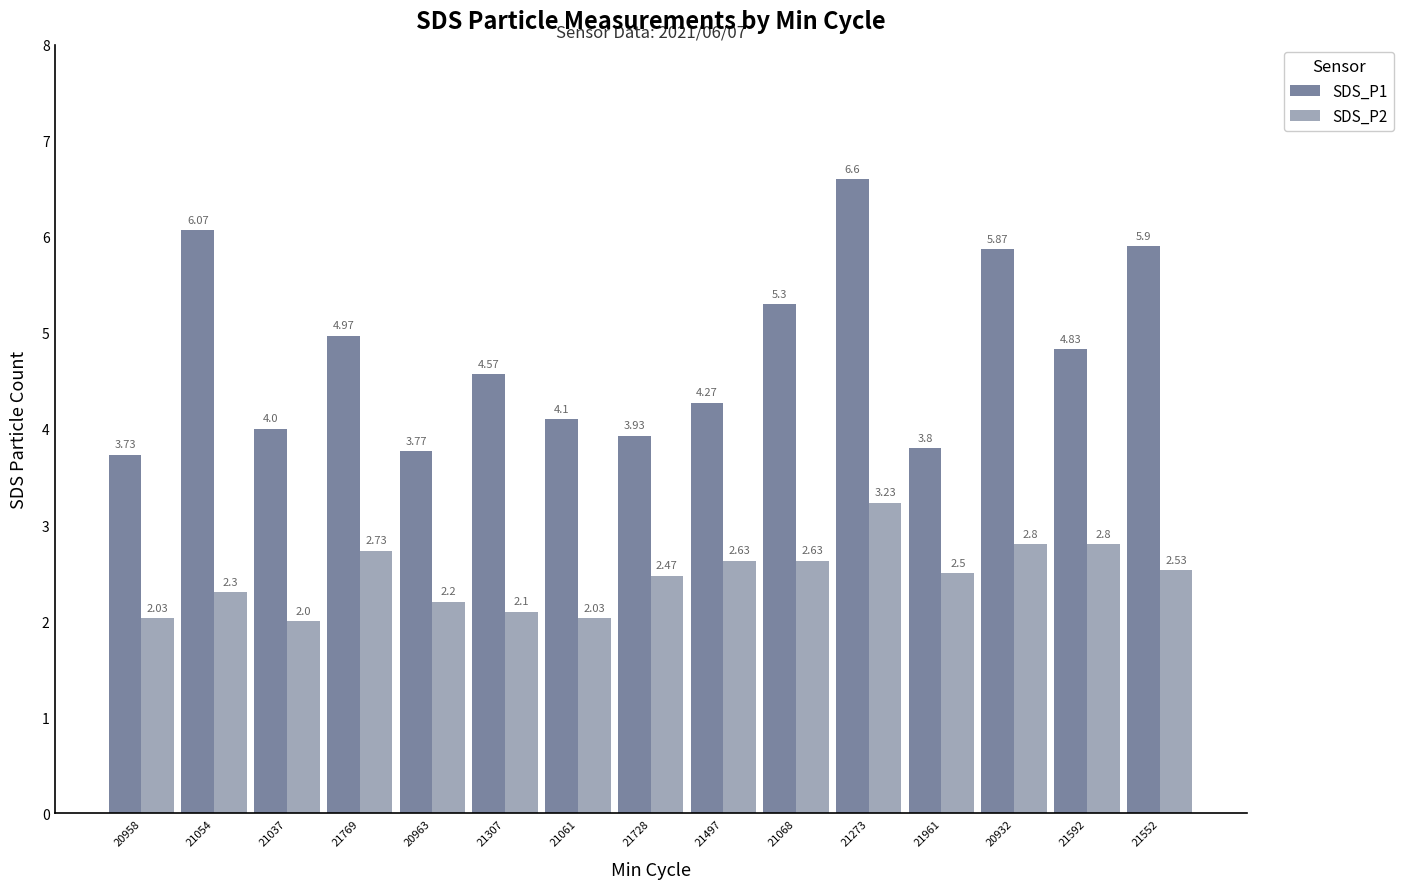

Between 21037 and 21961, which series saw the biggest shift?

SDS_P2